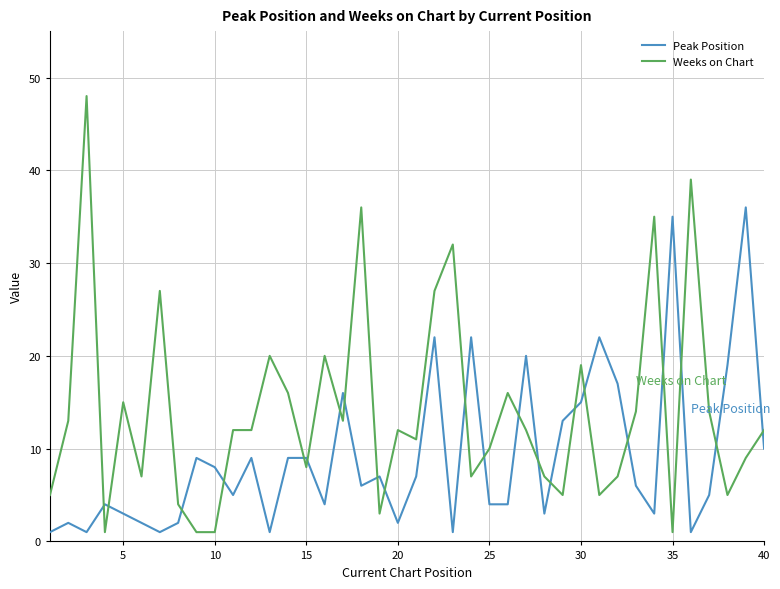

What is the highest value of the Weeks on Chart series?

48